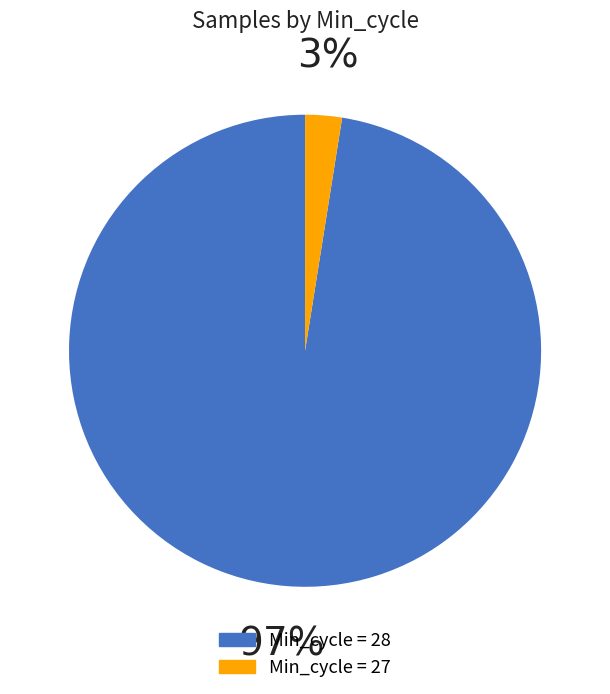

Is there any slice that represents more than half of the pie?

Yes